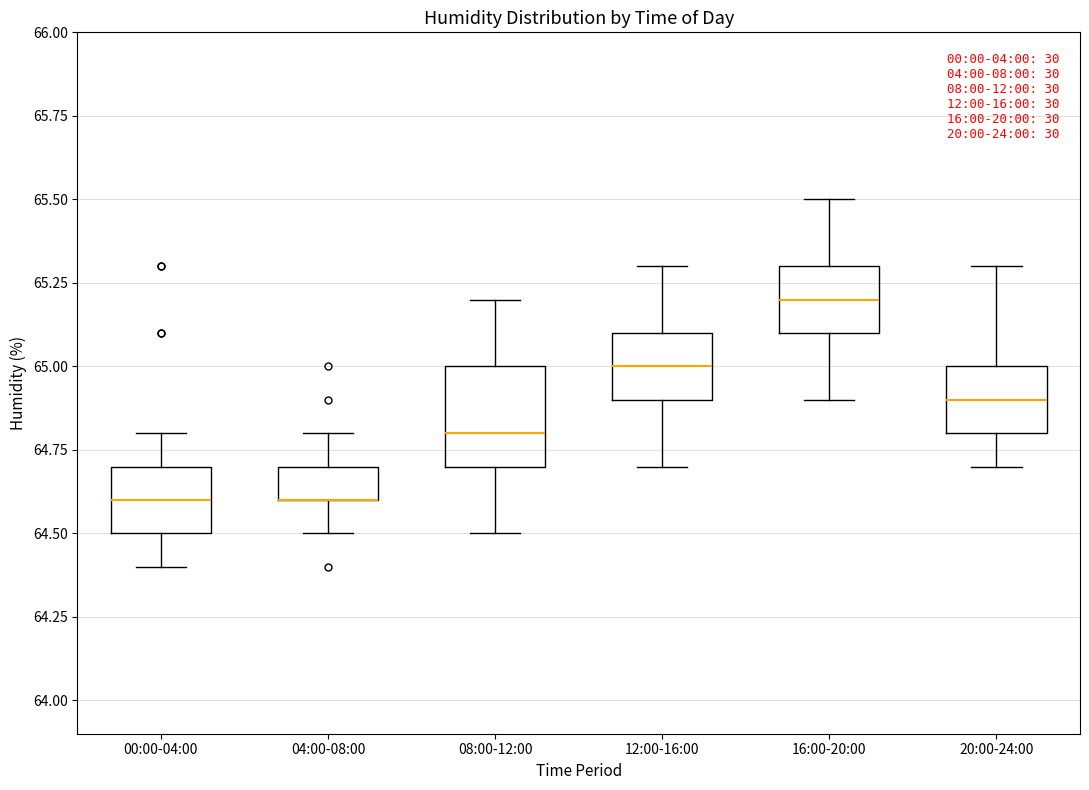

Comparing the boxes themselves (not the whiskers), which one is the tallest?

08:00-12:00